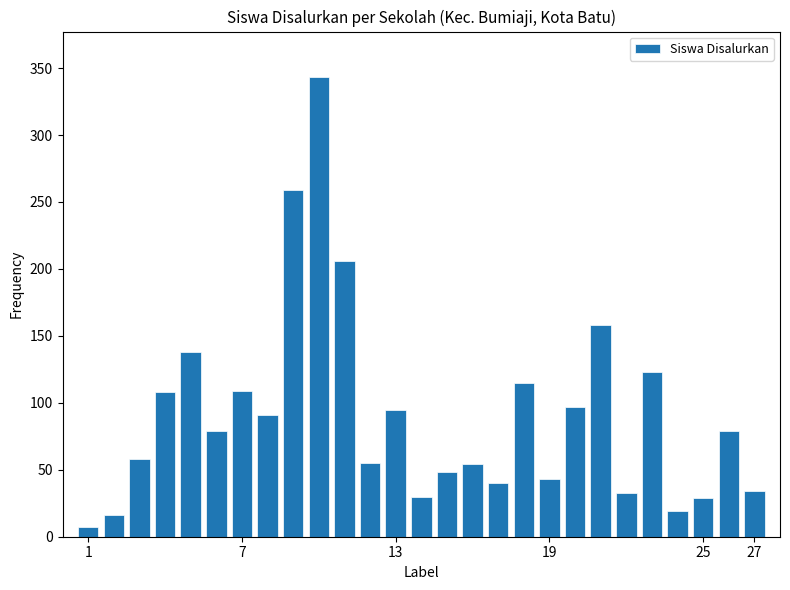

What is the difference between the maximum and second lowest values?

327